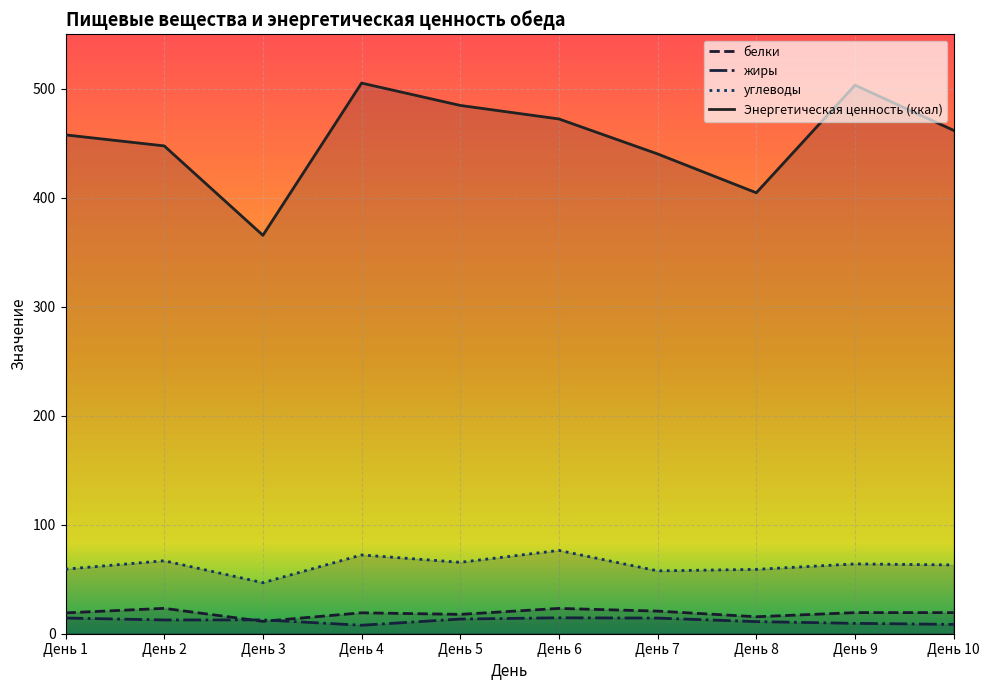

True or false: белки has a value of 20.8 at День 7.

True